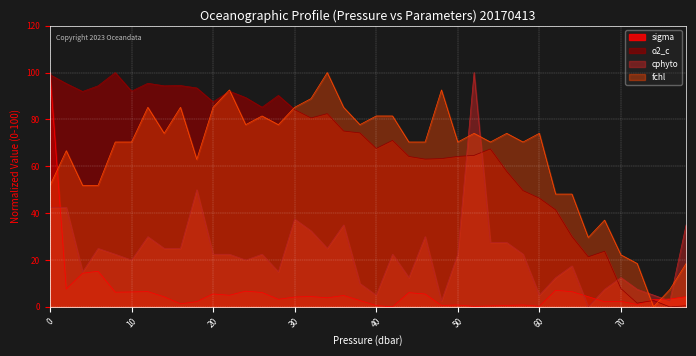

What is the difference between the fchl values at 28.0 and 0.0?

25.9